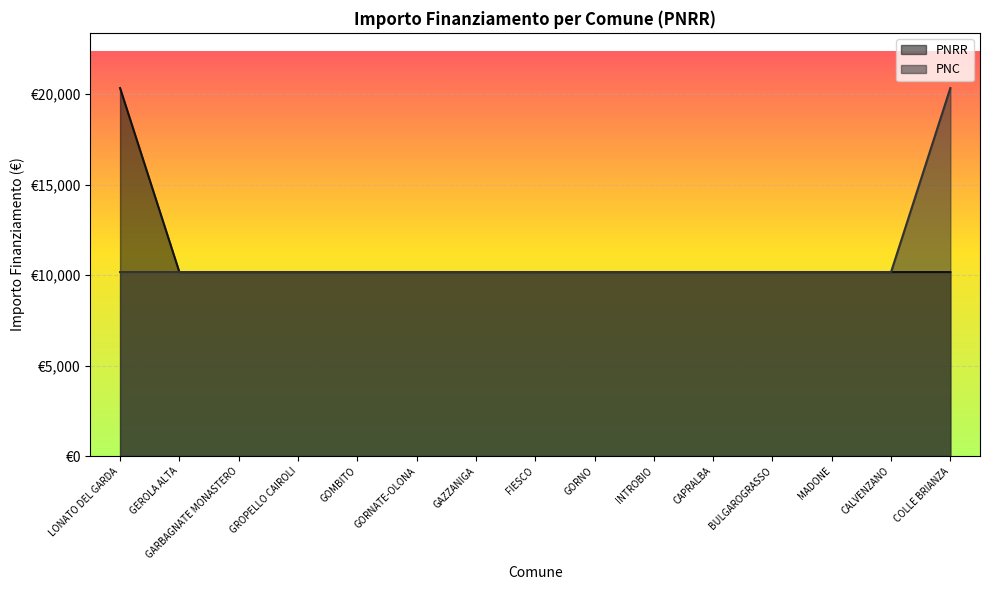

What is the label of the 4th point from the left?

GROPELLO CAIROLI